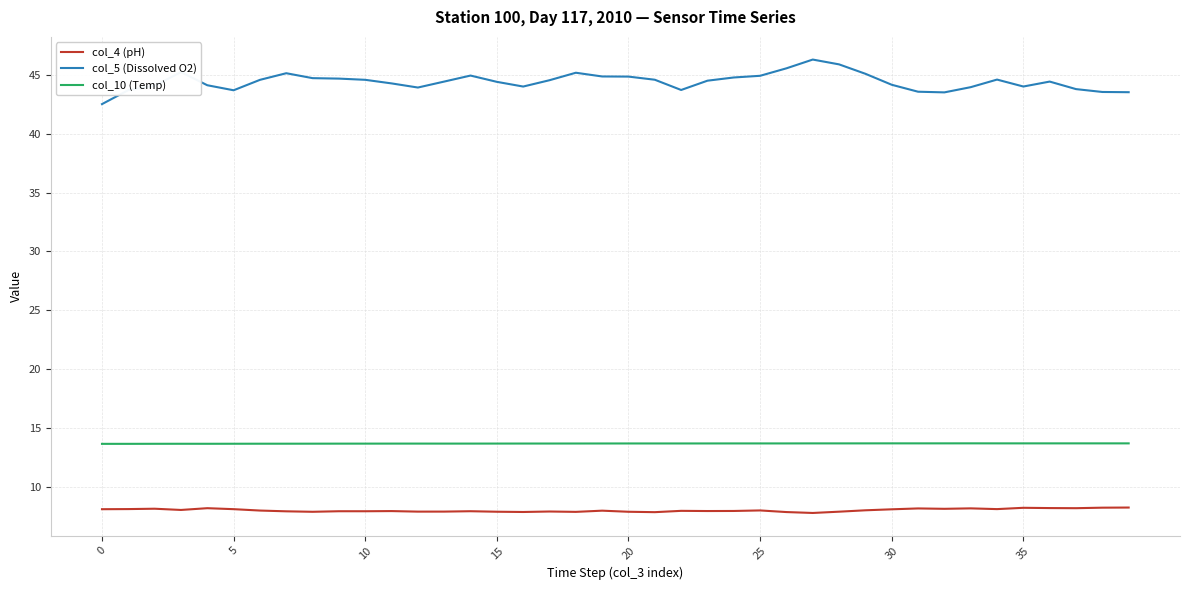

What is the minimum value for col_4 (pH)?

7.8